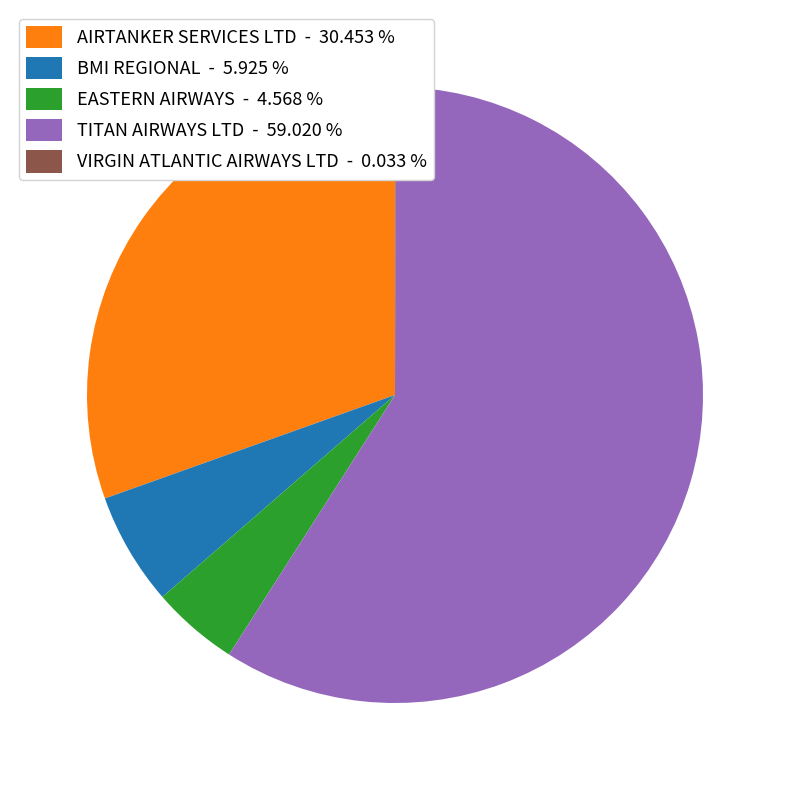

Which has a higher value, EASTERN AIRWAYS - 4.568 % or AIRTANKER SERVICES LTD - 30.453 %?

AIRTANKER SERVICES LTD - 30.453 %